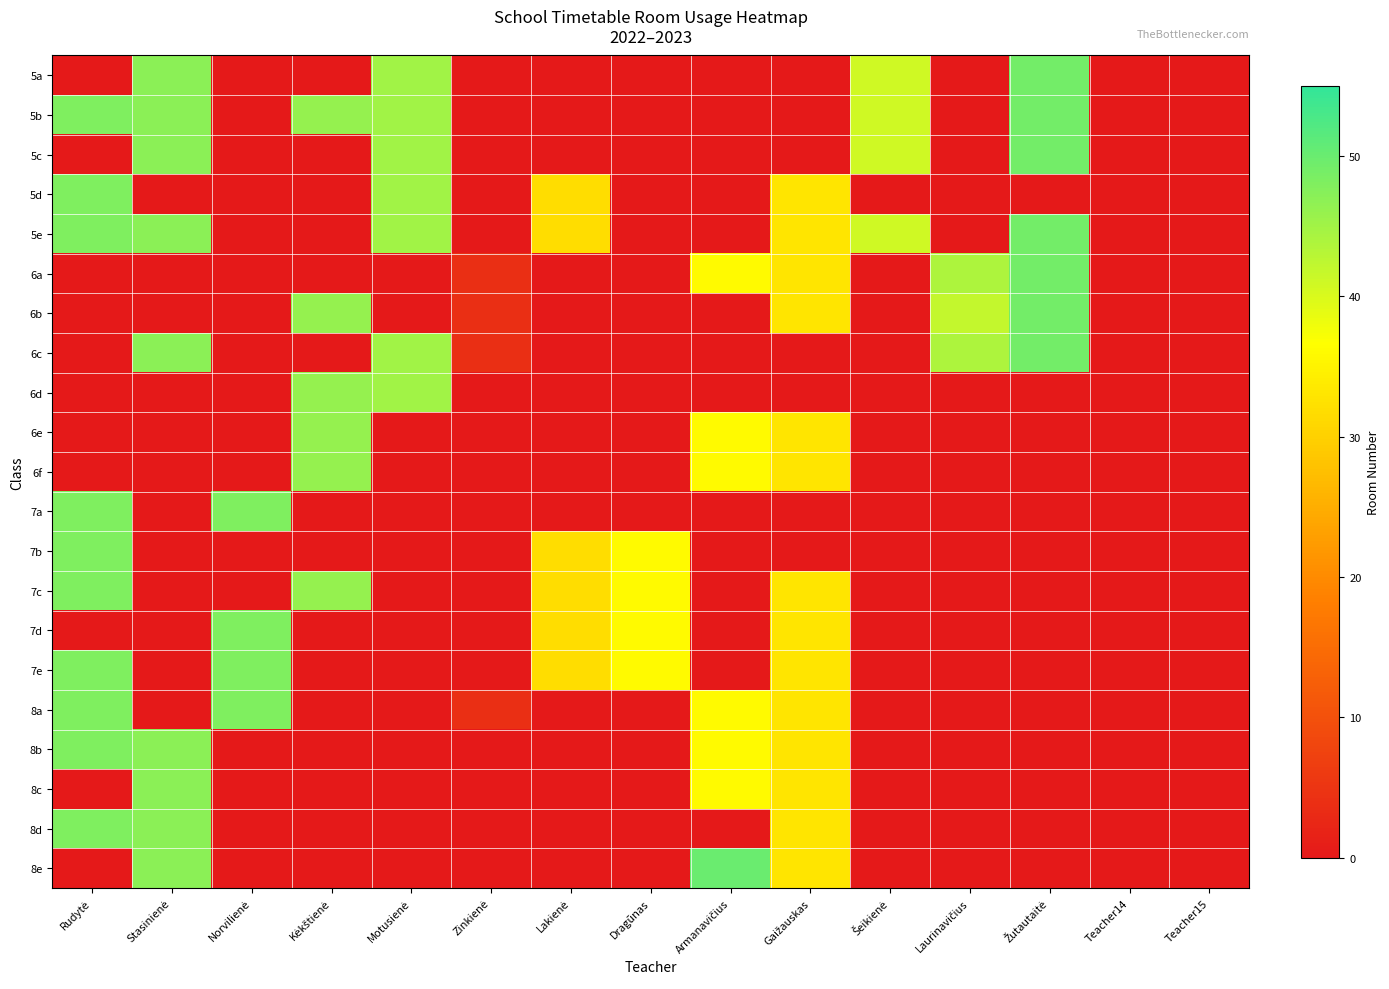

At which category does the chart reach its minimum across all series?

Rudytė